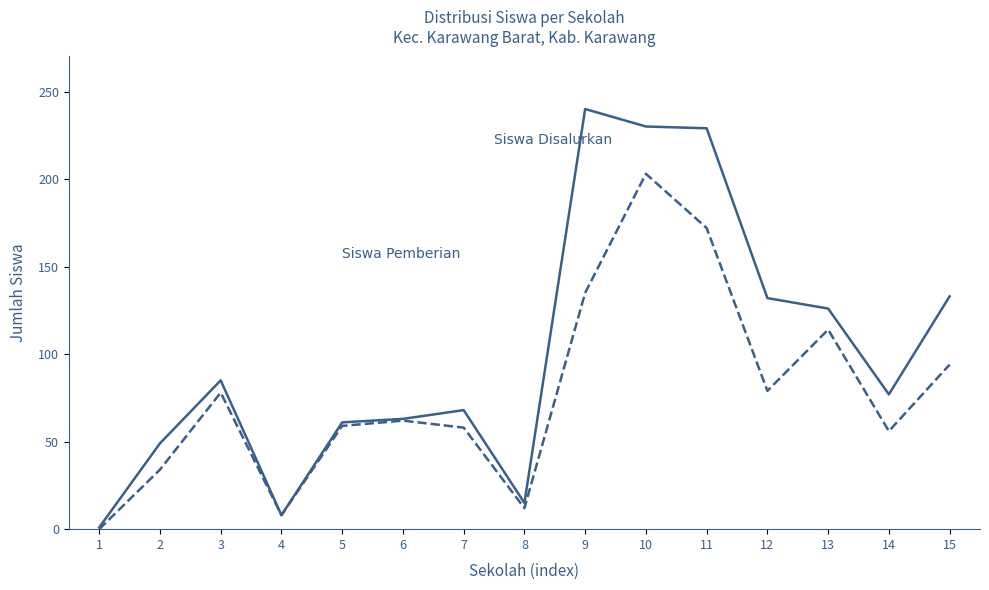

What is the total value across all series at 5?

120